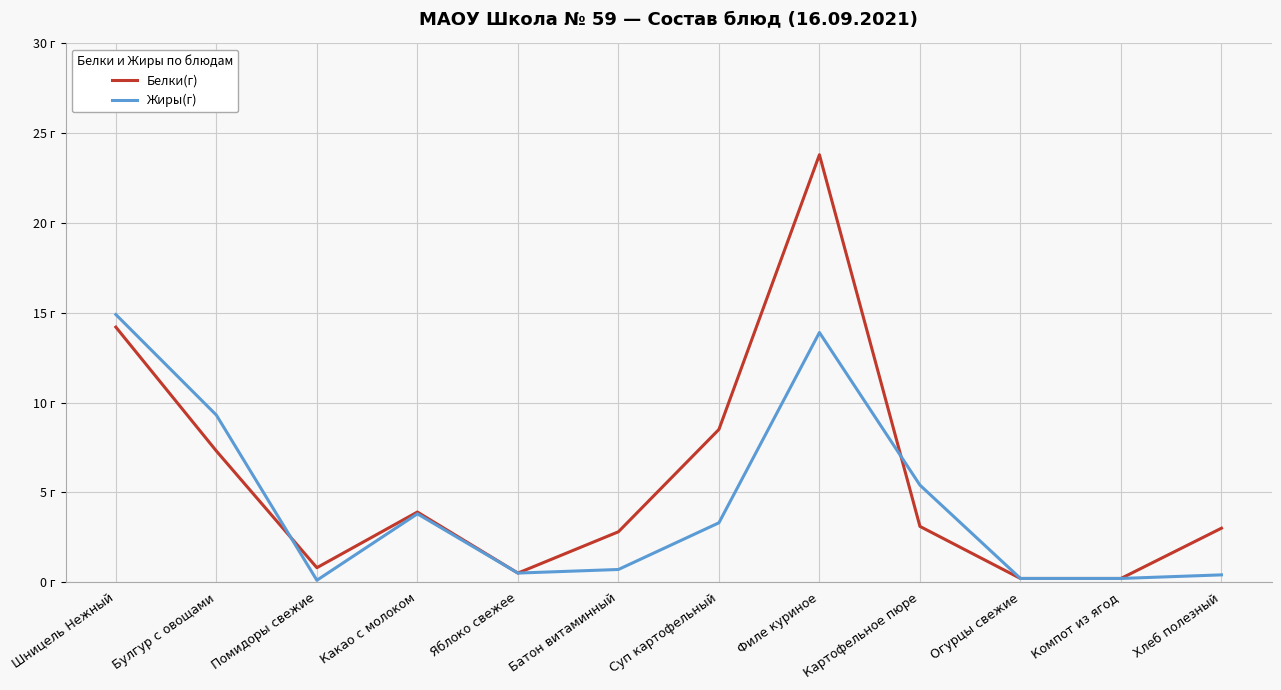

How many times do Белки(г) and Жиры(г) cross each other?

2